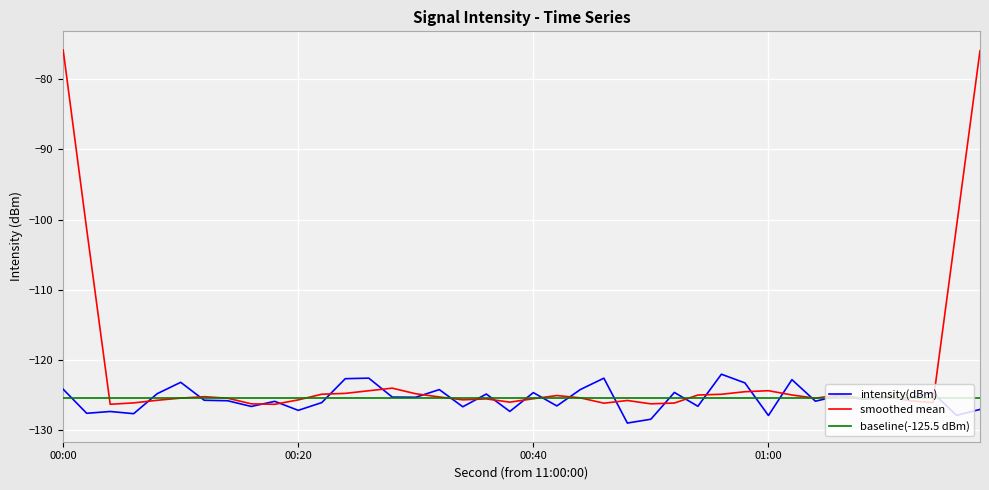

What is the minimum value for baseline(-125.5 dBm)?

-125.5